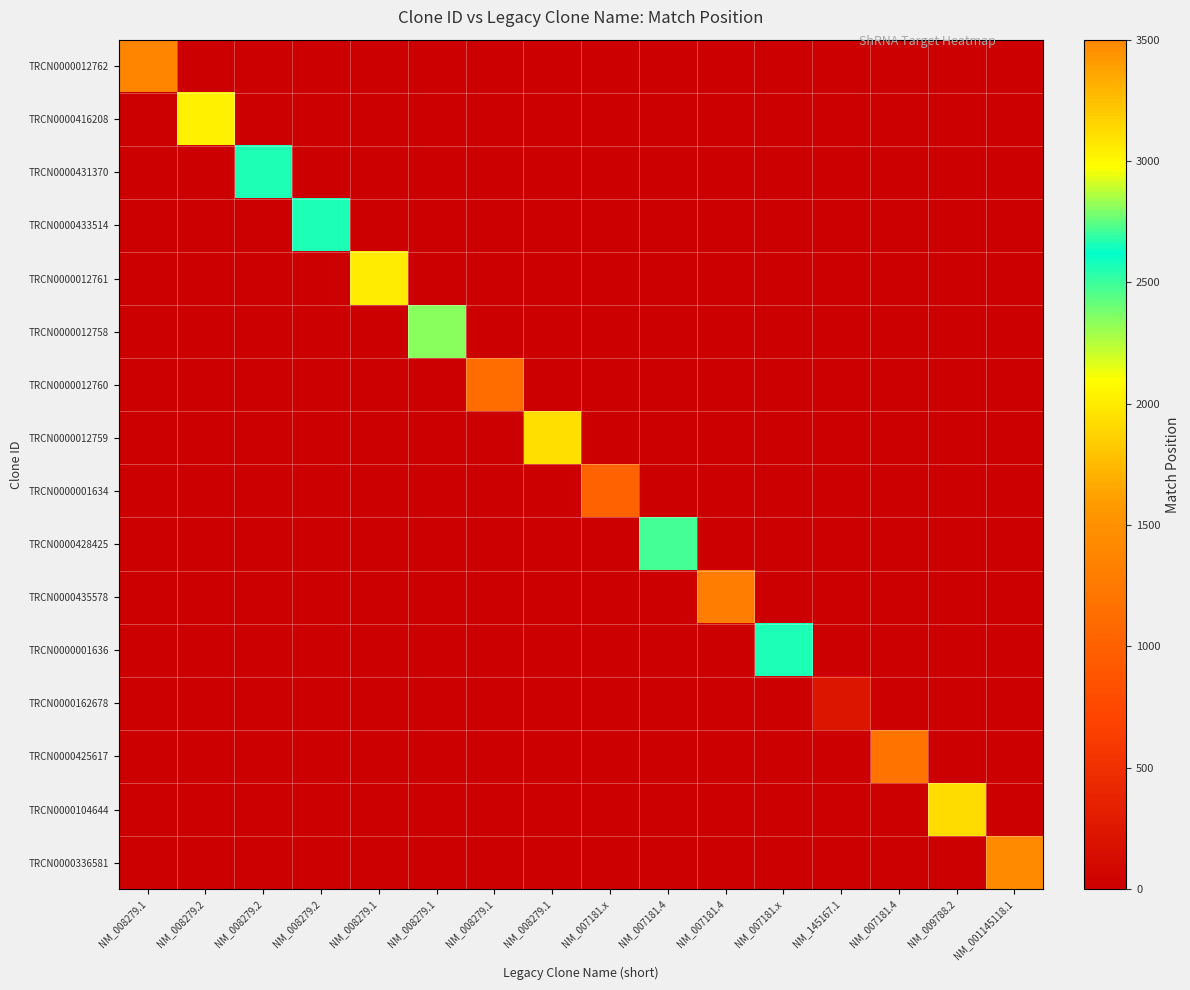

Reading left to right, extract all data points from this chart.

TRCN0000012762: NM_008279.1=1379	NM_008279.2=0	NM_008279.2=0	NM_008279.2=0	NM_008279.1=0	NM_008279.1=0	NM_008279.1=0	NM_008279.1=0	NM_007181.x=0	NM_007181.4=0	NM_007181.4=0	NM_007181.x=0	NM_145167.1=0	NM_007181.4=0	NM_009788.2=0	NM_001145118.1=0
TRCN0000416208: NM_008279.1=0	NM_008279.2=3022	NM_008279.2=0	NM_008279.2=0	NM_008279.1=0	NM_008279.1=0	NM_008279.1=0	NM_008279.1=0	NM_007181.x=0	NM_007181.4=0	NM_007181.4=0	NM_007181.x=0	NM_145167.1=0	NM_007181.4=0	NM_009788.2=0	NM_001145118.1=0
TRCN0000431370: NM_008279.1=0	NM_008279.2=0	NM_008279.2=2569	NM_008279.2=0	NM_008279.1=0	NM_008279.1=0	NM_008279.1=0	NM_008279.1=0	NM_007181.x=0	NM_007181.4=0	NM_007181.4=0	NM_007181.x=0	NM_145167.1=0	NM_007181.4=0	NM_009788.2=0	NM_001145118.1=0
TRCN0000433514: NM_008279.1=0	NM_008279.2=0	NM_008279.2=0	NM_008279.2=2654	NM_008279.1=0	NM_008279.1=0	NM_008279.1=0	NM_008279.1=0	NM_007181.x=0	NM_007181.4=0	NM_007181.4=0	NM_007181.x=0	NM_145167.1=0	NM_007181.4=0	NM_009788.2=0	NM_001145118.1=0
TRCN0000012761: NM_008279.1=0	NM_008279.2=0	NM_008279.2=0	NM_008279.2=0	NM_008279.1=2005	NM_008279.1=0	NM_008279.1=0	NM_008279.1=0	NM_007181.x=0	NM_007181.4=0	NM_007181.4=0	NM_007181.x=0	NM_145167.1=0	NM_007181.4=0	NM_009788.2=0	NM_001145118.1=0
TRCN0000012758: NM_008279.1=0	NM_008279.2=0	NM_008279.2=0	NM_008279.2=0	NM_008279.1=0	NM_008279.1=2807	NM_008279.1=0	NM_008279.1=0	NM_007181.x=0	NM_007181.4=0	NM_007181.4=0	NM_007181.x=0	NM_145167.1=0	NM_007181.4=0	NM_009788.2=0	NM_001145118.1=0
TRCN0000012760: NM_008279.1=0	NM_008279.2=0	NM_008279.2=0	NM_008279.2=0	NM_008279.1=0	NM_008279.1=0	NM_008279.1=1132	NM_008279.1=0	NM_007181.x=0	NM_007181.4=0	NM_007181.4=0	NM_007181.x=0	NM_145167.1=0	NM_007181.4=0	NM_009788.2=0	NM_001145118.1=0
TRCN0000012759: NM_008279.1=0	NM_008279.2=0	NM_008279.2=0	NM_008279.2=0	NM_008279.1=0	NM_008279.1=0	NM_008279.1=0	NM_008279.1=1928	NM_007181.x=0	NM_007181.4=0	NM_007181.4=0	NM_007181.x=0	NM_145167.1=0	NM_007181.4=0	NM_009788.2=0	NM_001145118.1=0
TRCN0000001634: NM_008279.1=0	NM_008279.2=0	NM_008279.2=0	NM_008279.2=0	NM_008279.1=0	NM_008279.1=0	NM_008279.1=0	NM_008279.1=0	NM_007181.x=1016	NM_007181.4=0	NM_007181.4=0	NM_007181.x=0	NM_145167.1=0	NM_007181.4=0	NM_009788.2=0	NM_001145118.1=0
TRCN0000428425: NM_008279.1=0	NM_008279.2=0	NM_008279.2=0	NM_008279.2=0	NM_008279.1=0	NM_008279.1=0	NM_008279.1=0	NM_008279.1=0	NM_007181.x=0	NM_007181.4=2487	NM_007181.4=0	NM_007181.x=0	NM_145167.1=0	NM_007181.4=0	NM_009788.2=0	NM_001145118.1=0
TRCN0000435578: NM_008279.1=0	NM_008279.2=0	NM_008279.2=0	NM_008279.2=0	NM_008279.1=0	NM_008279.1=0	NM_008279.1=0	NM_008279.1=0	NM_007181.x=0	NM_007181.4=0	NM_007181.4=1293	NM_007181.x=0	NM_145167.1=0	NM_007181.4=0	NM_009788.2=0	NM_001145118.1=0
TRCN0000001636: NM_008279.1=0	NM_008279.2=0	NM_008279.2=0	NM_008279.2=0	NM_008279.1=0	NM_008279.1=0	NM_008279.1=0	NM_008279.1=0	NM_007181.x=0	NM_007181.4=0	NM_007181.4=0	NM_007181.x=2664	NM_145167.1=0	NM_007181.4=0	NM_009788.2=0	NM_001145118.1=0
TRCN0000162678: NM_008279.1=0	NM_008279.2=0	NM_008279.2=0	NM_008279.2=0	NM_008279.1=0	NM_008279.1=0	NM_008279.1=0	NM_008279.1=0	NM_007181.x=0	NM_007181.4=0	NM_007181.4=0	NM_007181.x=0	NM_145167.1=222	NM_007181.4=0	NM_009788.2=0	NM_001145118.1=0
TRCN0000425617: NM_008279.1=0	NM_008279.2=0	NM_008279.2=0	NM_008279.2=0	NM_008279.1=0	NM_008279.1=0	NM_008279.1=0	NM_008279.1=0	NM_007181.x=0	NM_007181.4=0	NM_007181.4=0	NM_007181.x=0	NM_145167.1=0	NM_007181.4=1203	NM_009788.2=0	NM_001145118.1=0
TRCN0000104644: NM_008279.1=0	NM_008279.2=0	NM_008279.2=0	NM_008279.2=0	NM_008279.1=0	NM_008279.1=0	NM_008279.1=0	NM_008279.1=0	NM_007181.x=0	NM_007181.4=0	NM_007181.4=0	NM_007181.x=0	NM_145167.1=0	NM_007181.4=0	NM_009788.2=1920	NM_001145118.1=0
TRCN0000336581: NM_008279.1=0	NM_008279.2=0	NM_008279.2=0	NM_008279.2=0	NM_008279.1=0	NM_008279.1=0	NM_008279.1=0	NM_008279.1=0	NM_007181.x=0	NM_007181.4=0	NM_007181.4=0	NM_007181.x=0	NM_145167.1=0	NM_007181.4=0	NM_009788.2=0	NM_001145118.1=1435